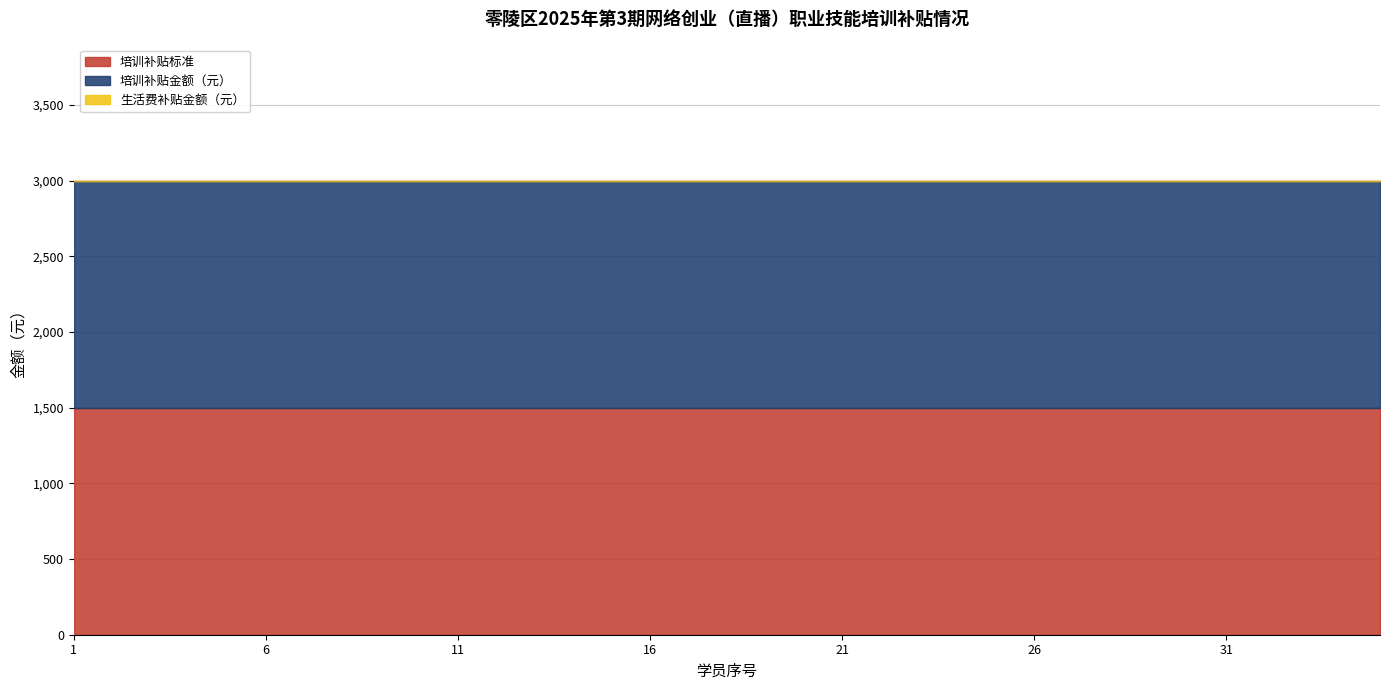

Reading left to right, what are all the values shown in this chart?

培训补贴标准: 1=1500	2=1500	3=1500	4=1500	5=1500	6=1500	7=1500	8=1500	9=1500	10=1500	11=1500	12=1500	13=1500	14=1500	15=1500	16=1500	17=1500	18=1500	19=1500	20=1500	21=1500	22=1500	23=1500	24=1500	25=1500	26=1500	27=1500	28=1500	29=1500	30=1500	31=1500	32=1500	33=1500	34=1500	35=1500
培训补贴金额（元）: 1=1500	2=1500	3=1500	4=1500	5=1500	6=1500	7=1500	8=1500	9=1500	10=1500	11=1500	12=1500	13=1500	14=1500	15=1500	16=1500	17=1500	18=1500	19=1500	20=1500	21=1500	22=1500	23=1500	24=1500	25=1500	26=1500	27=1500	28=1500	29=1500	30=1500	31=1500	32=1500	33=1500	34=1500	35=1500
生活费补贴金额（元）: 1=0	2=0	3=0	4=0	5=0	6=0	7=0	8=0	9=0	10=0	11=0	12=0	13=0	14=0	15=0	16=0	17=0	18=0	19=0	20=0	21=0	22=0	23=0	24=0	25=0	26=0	27=0	28=0	29=0	30=0	31=0	32=0	33=0	34=0	35=0